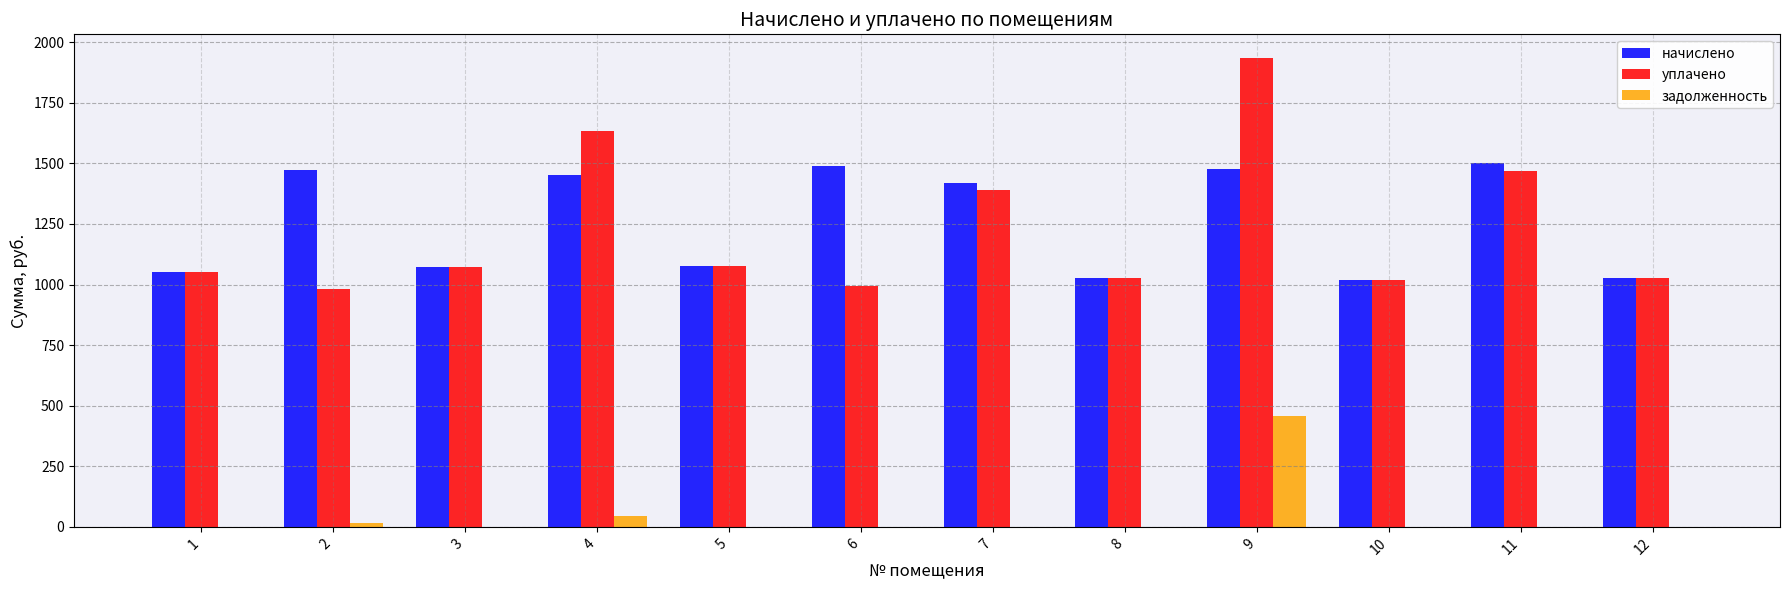

How many categories are shown in the chart?

12